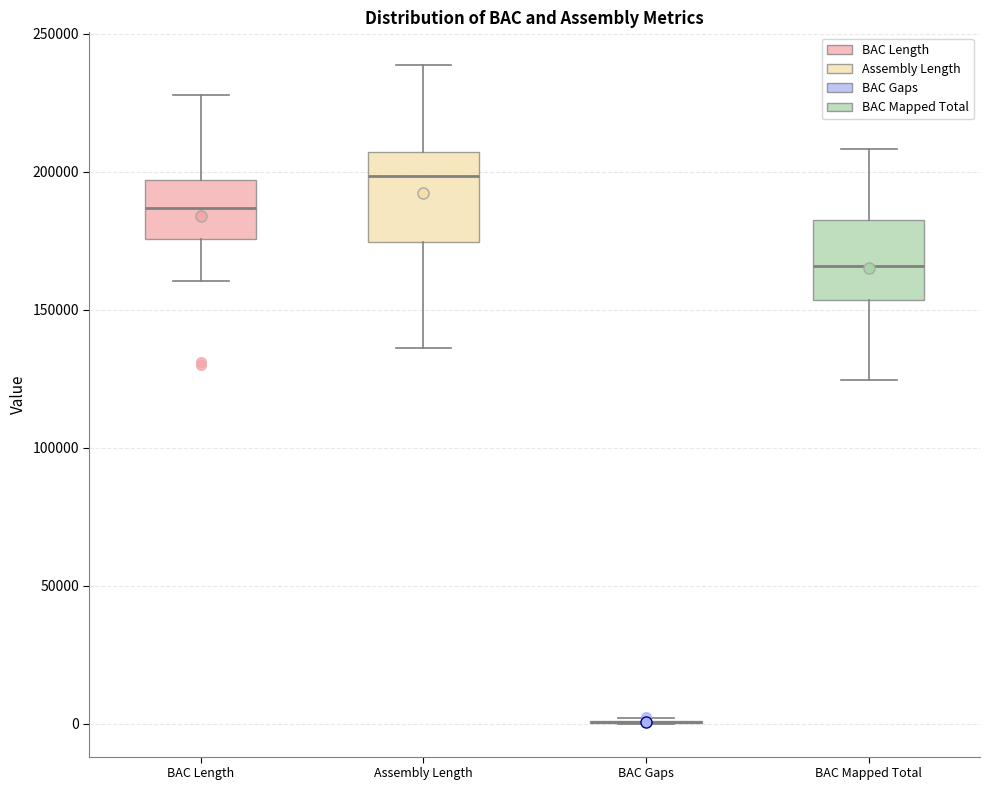

Reading left to right, transcribe this box plot: for each box, give where its median line is, the range the box spans, and where its two whiskers end, as read against the y-axis. The values are not printed on the chart, so give them approximately, as read against the axis.

BAC Length: median 185000, box 175000 to 195000, whiskers 160000 to 230000
Assembly Length: median 200000, box 175000 to 205000, whiskers 135000 to 240000
BAC Gaps: box collapsed to a line at 0, whiskers 0 to 0
BAC Mapped Total: median 165000, box 155000 to 180000, whiskers 125000 to 210000